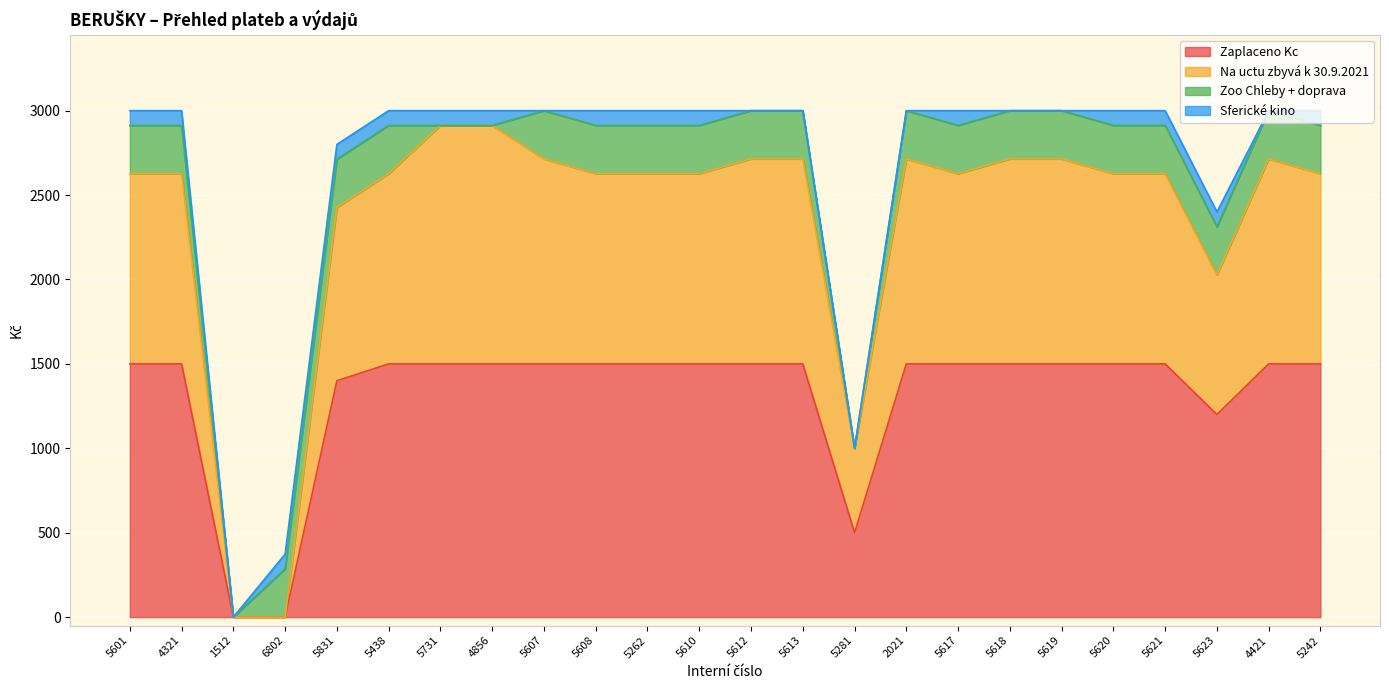

The value of Na uctu zbyvá k 30.9.2021 at 5607 is 2714.2. True or false?

True